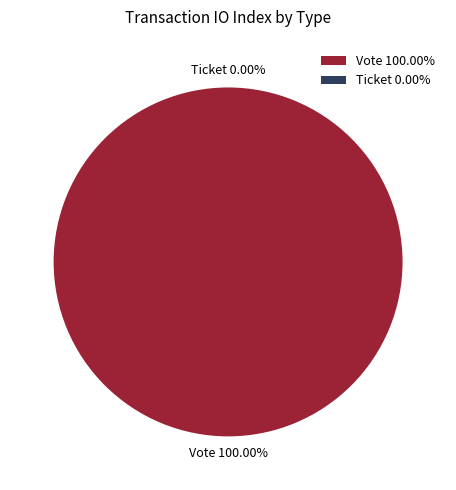

Count the number of slices in the pie.

2